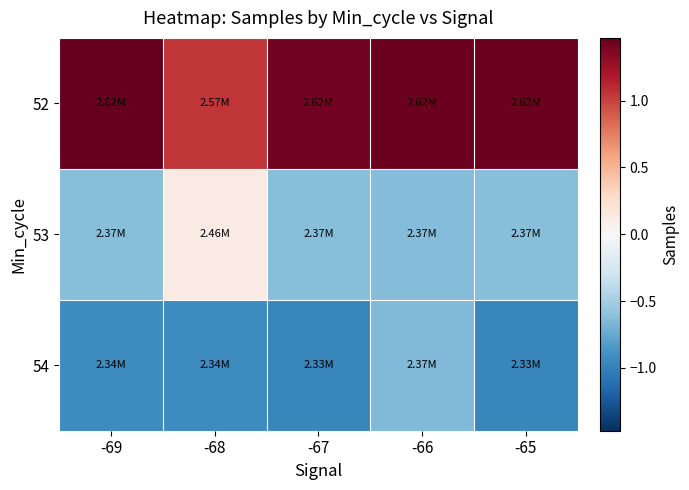

Which series has the largest total across all categories?

52